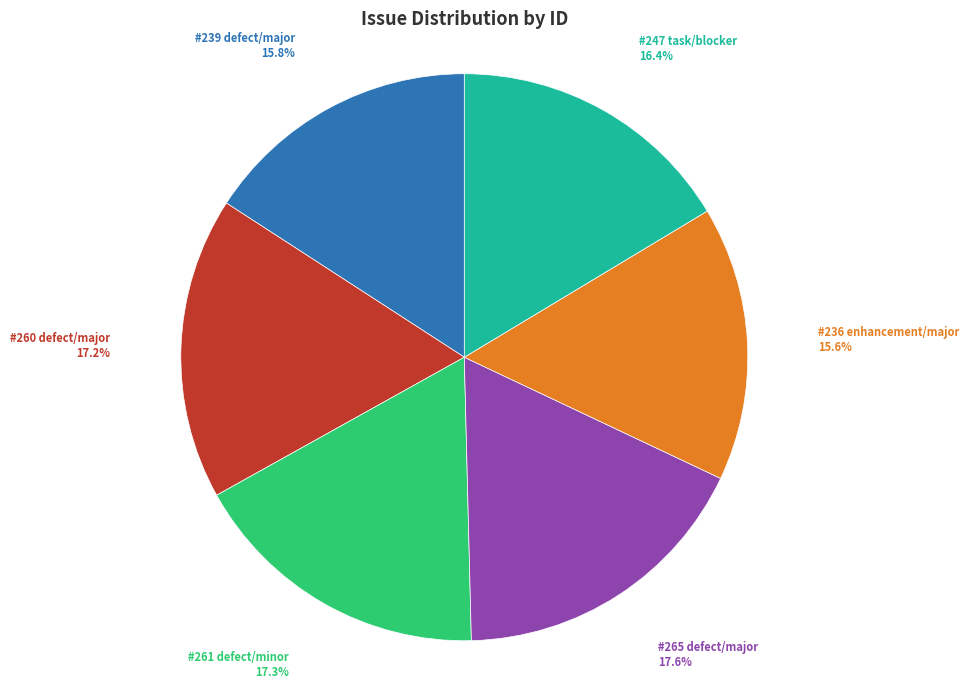

Does any single category account for the majority?

No